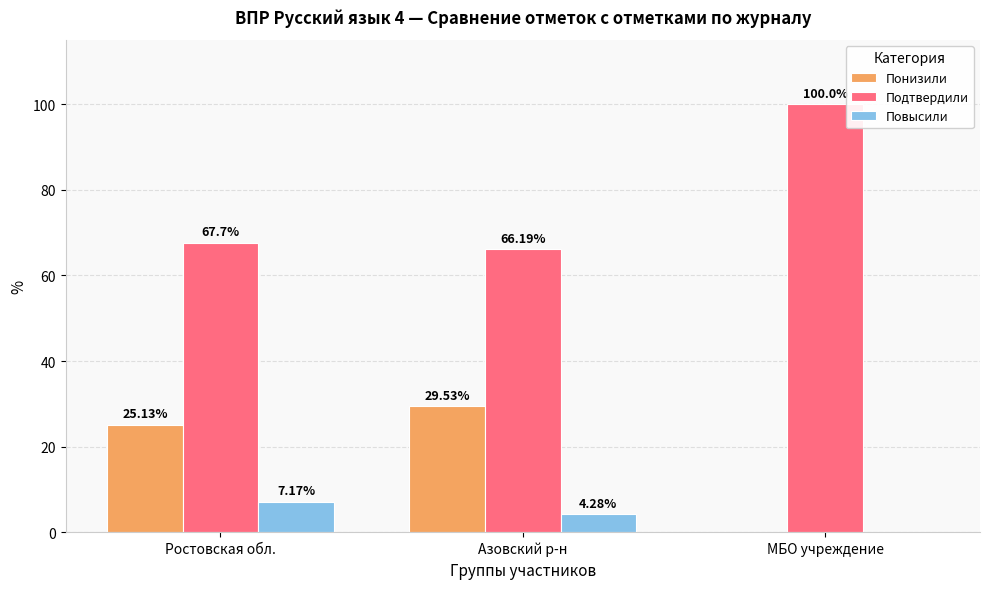

Where does the Подтвердили series first go above 67?

Ростовская обл.